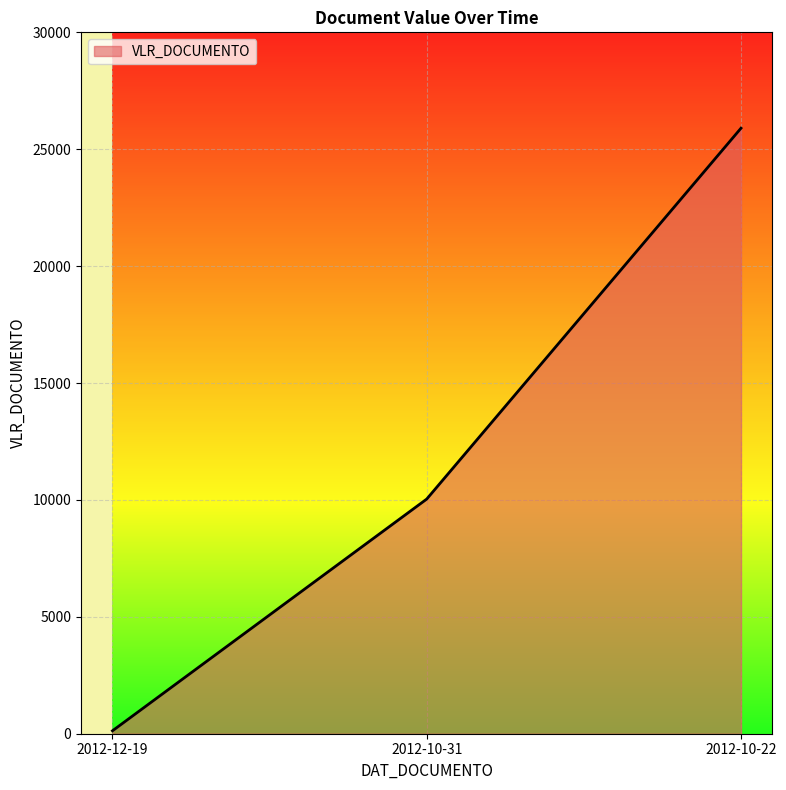

What is the greatest value displayed?

25900.0